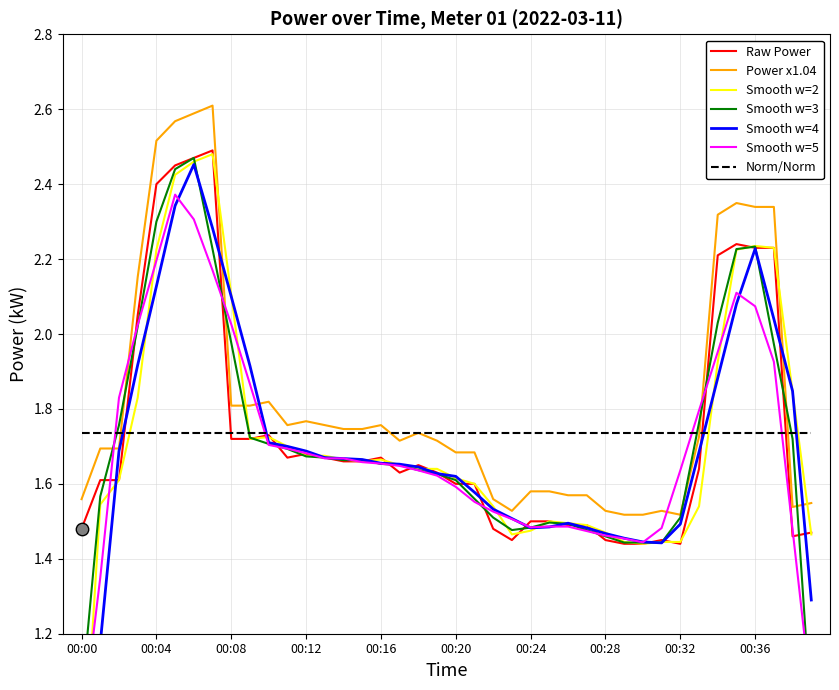

Between 00:29 and 00:25, which is larger?

00:25